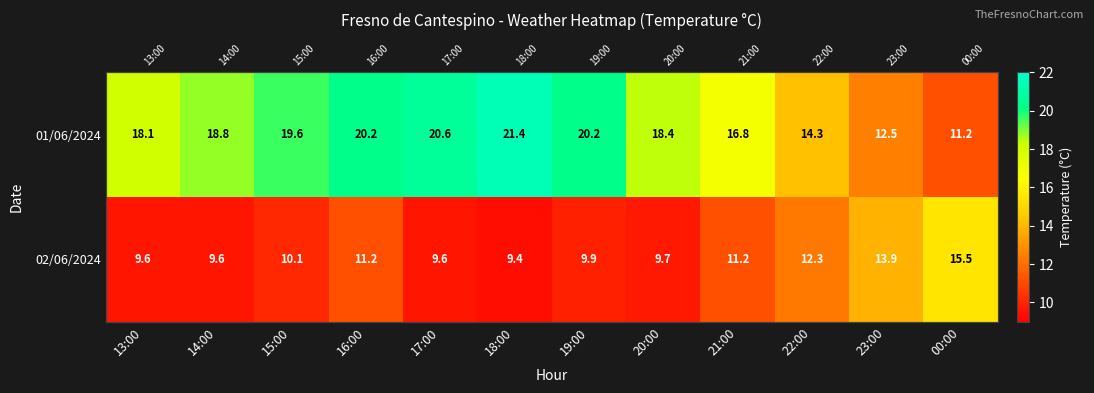

What is the highest value of the 01/06/2024 series?

21.4